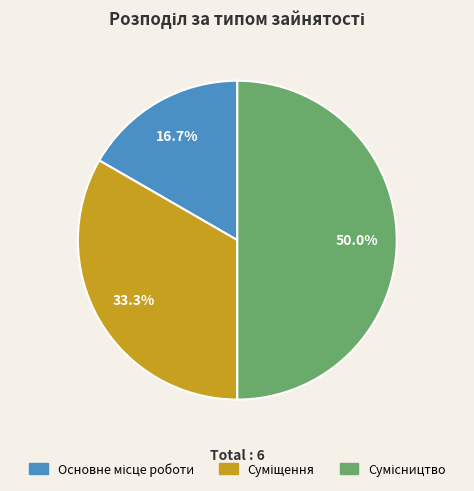

How many slices are in this pie chart?

3